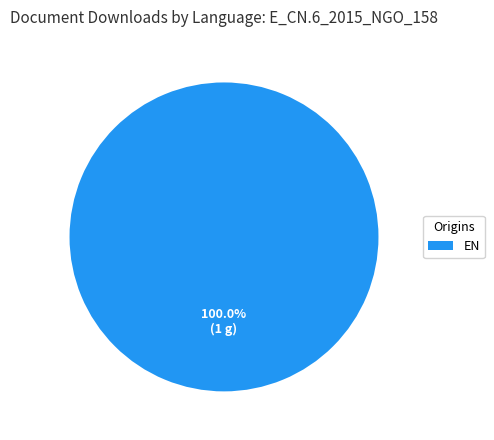

Is there a majority slice in this chart?

Yes